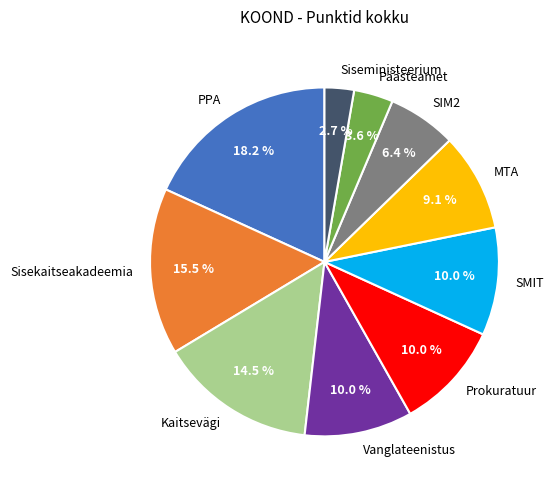

What is the largest slice in the pie chart?

PPA